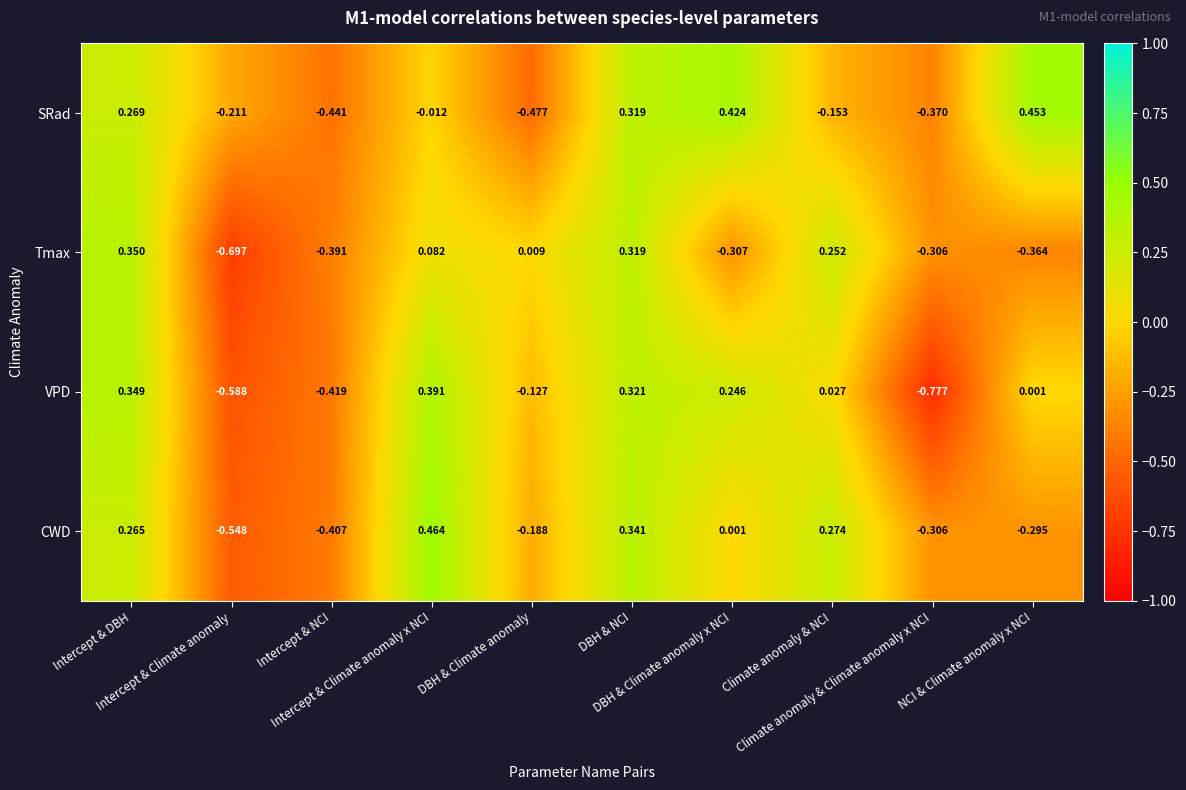

At how many categories does at least one series exceed 0?

7